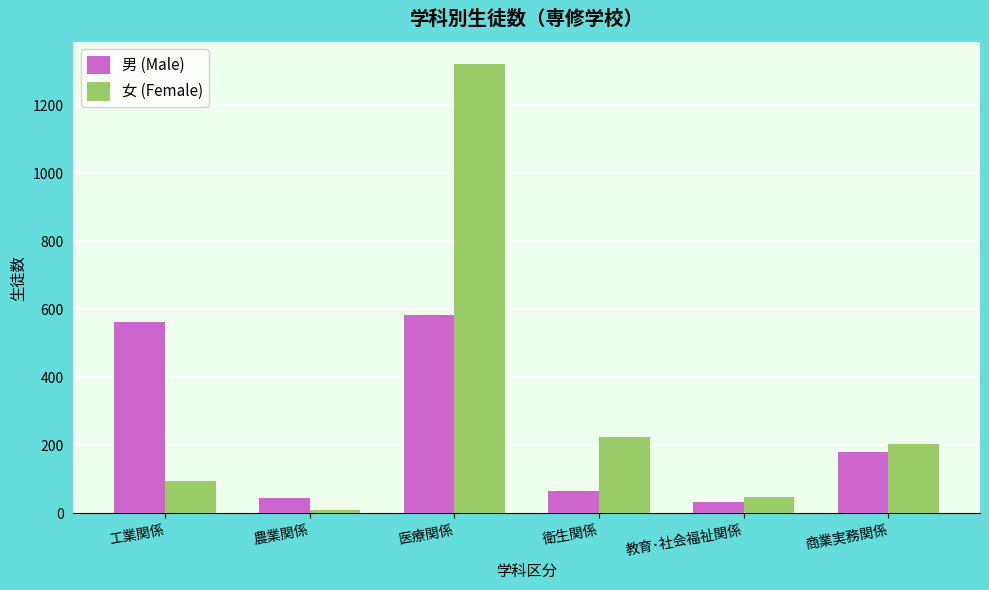

List the series in order of their overall mean, highest first.

女 (Female), 男 (Male)